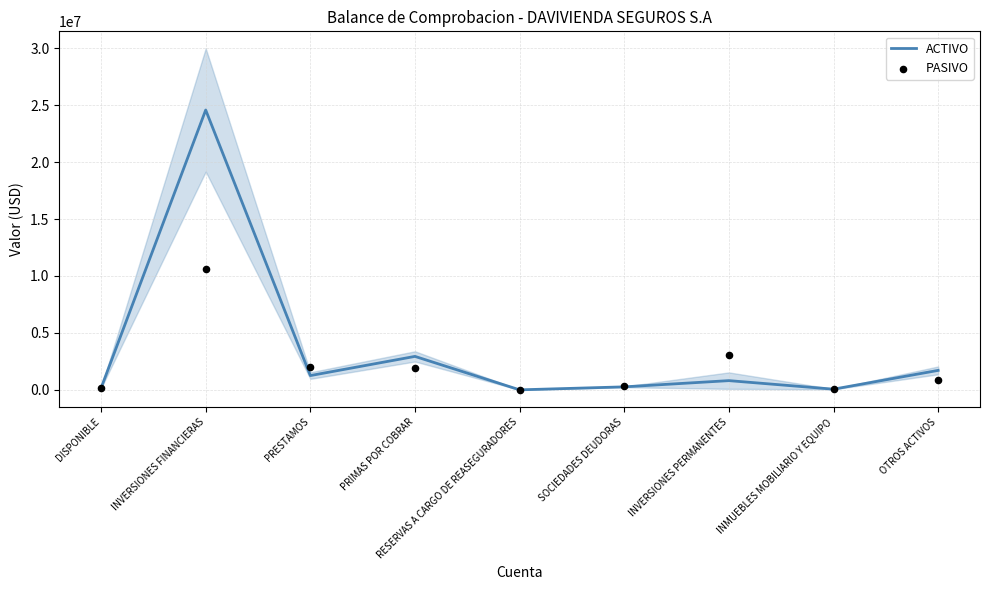

Which series has the largest Y range (max minus min)?

ACTIVO